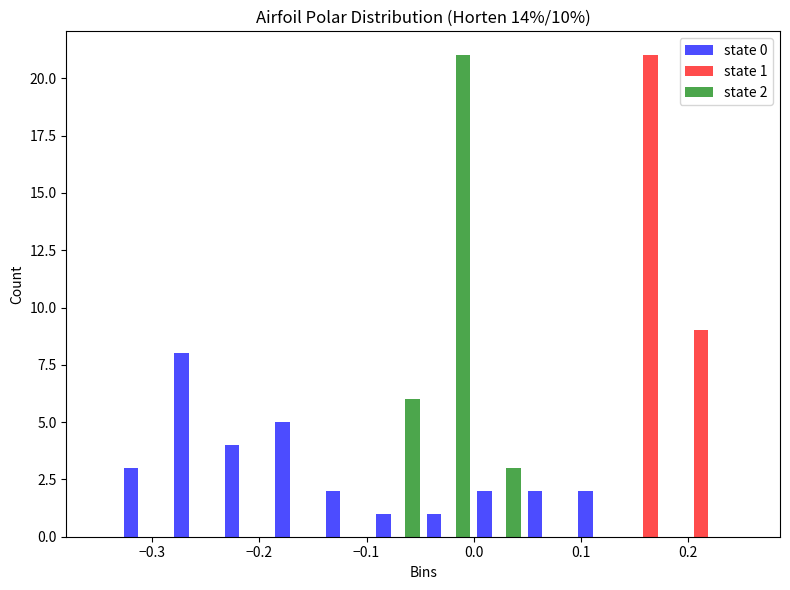

In the state 0 series, which range on the x-axis has the tallest bar?

-0.28 to -0.24